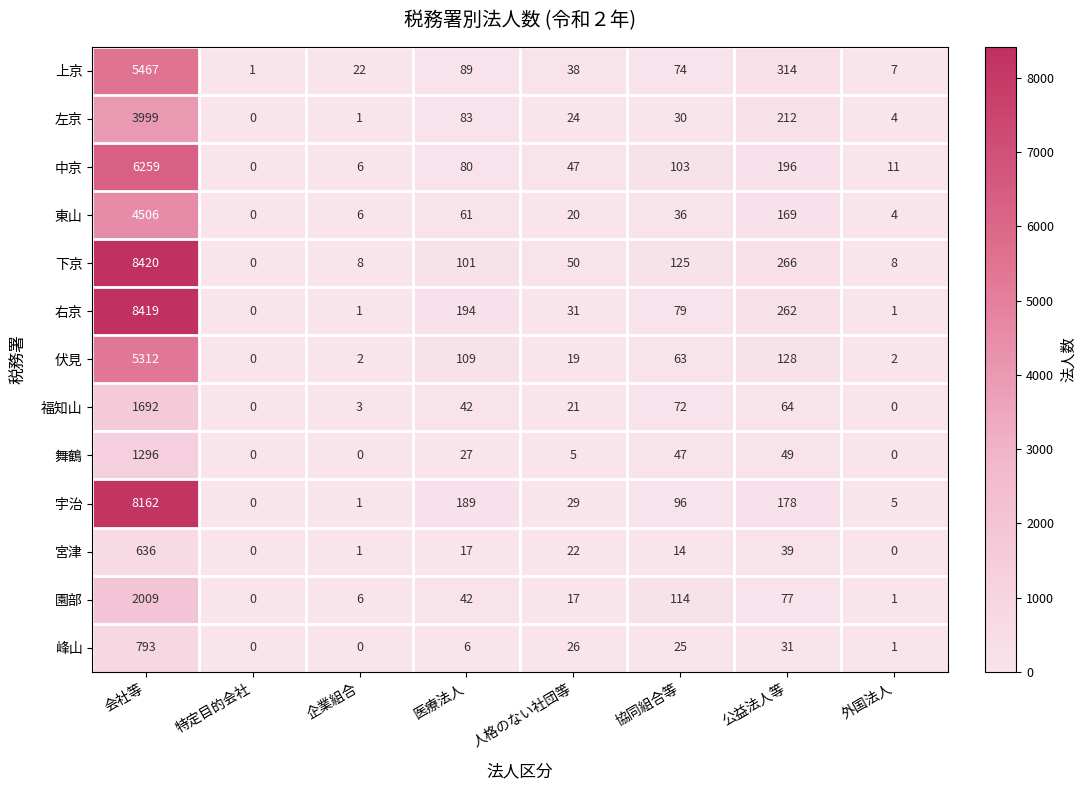

The 宮津 series shows 1076 at 会社等. True or false?

False